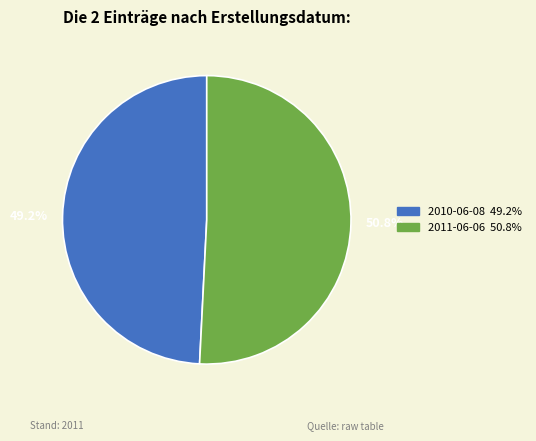

Combined, do 49.2% and 50.8% account for over 50%?

Yes